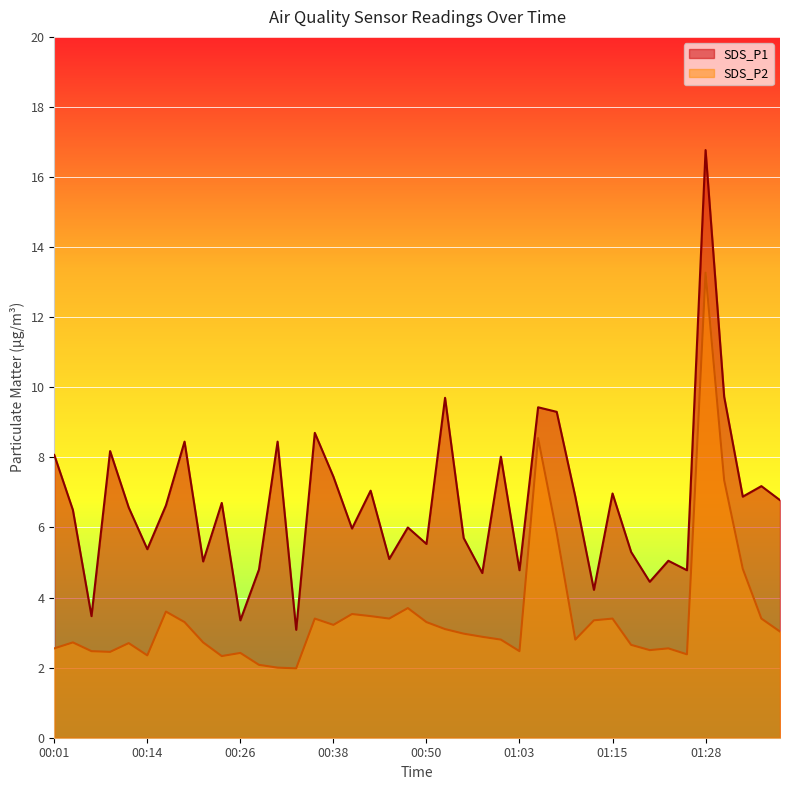

True or false: SDS_P1 has a value of 1.3 at 00:06.

False